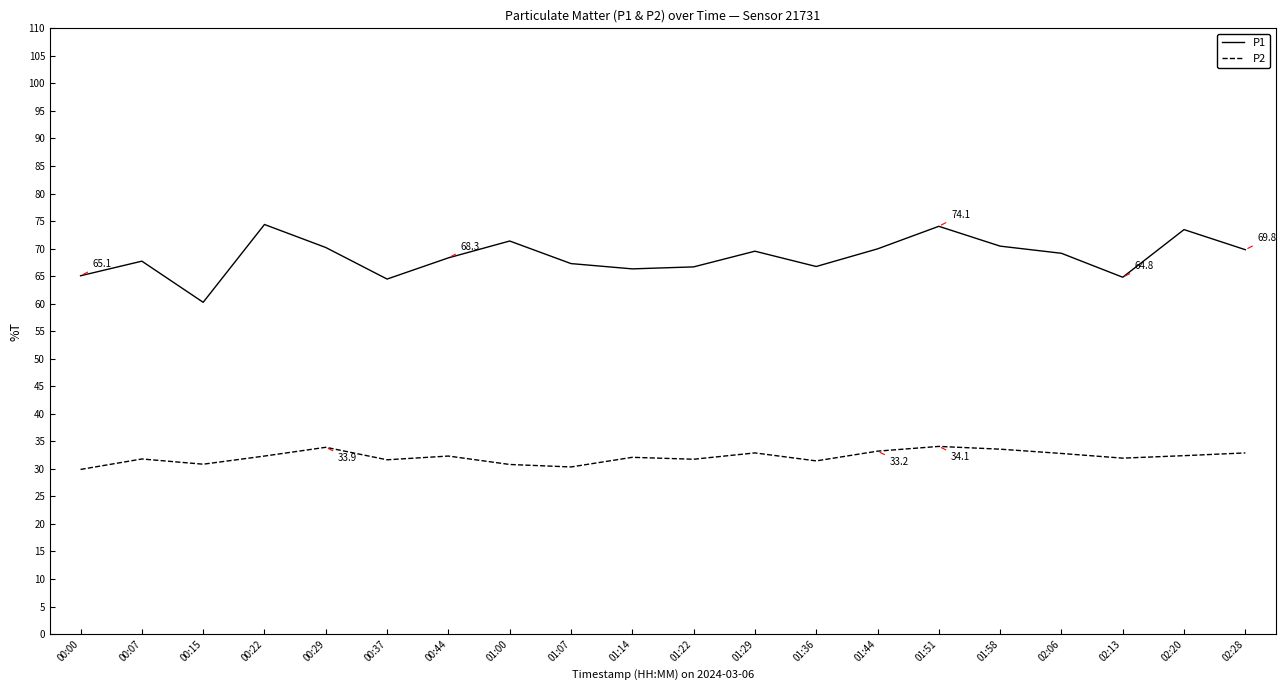

What is the spread (max minus min) of values at 01:58?

36.9